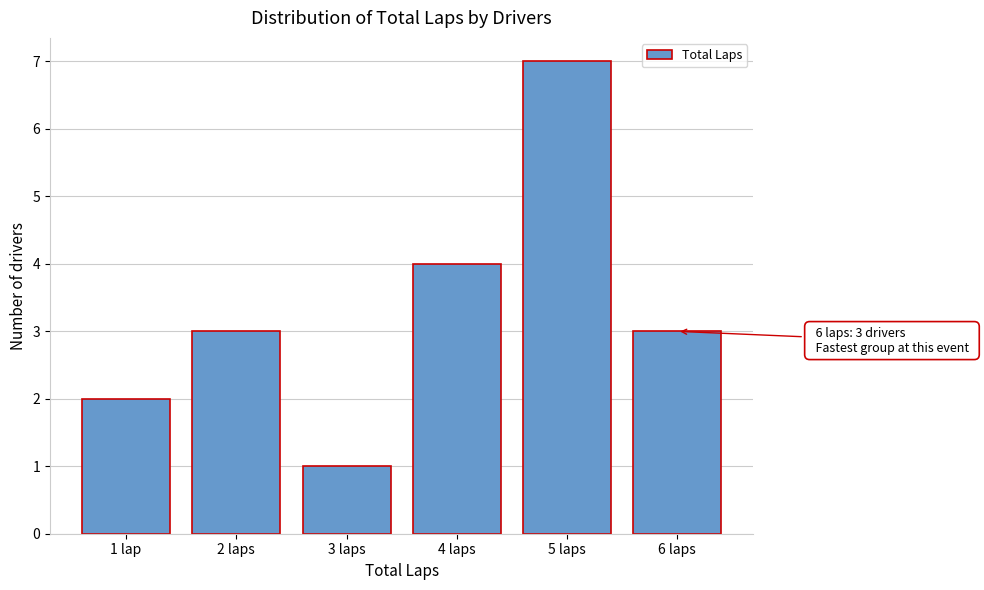

Reading left to right, list all the values displayed in this chart.

2	3	1	4	7	3